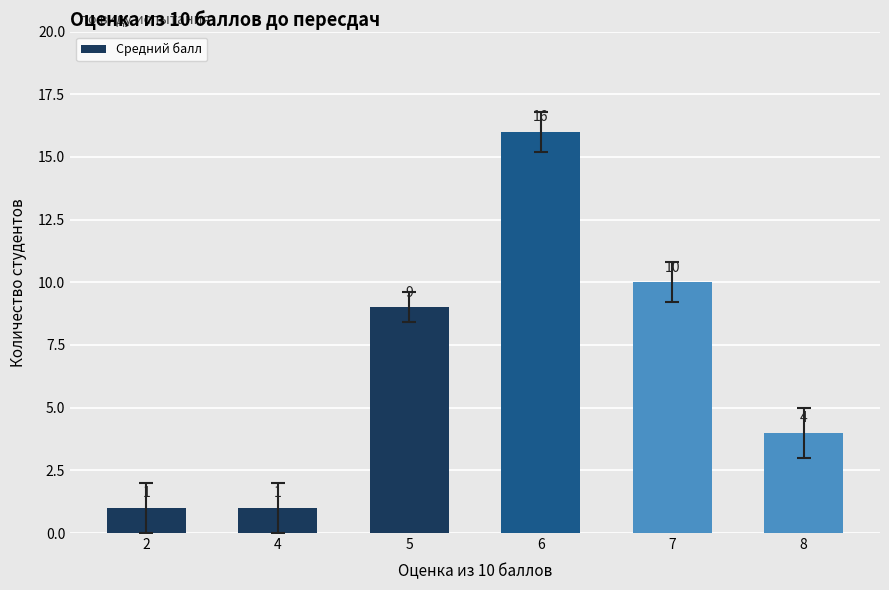

What is the difference between the maximum and second lowest values?

15